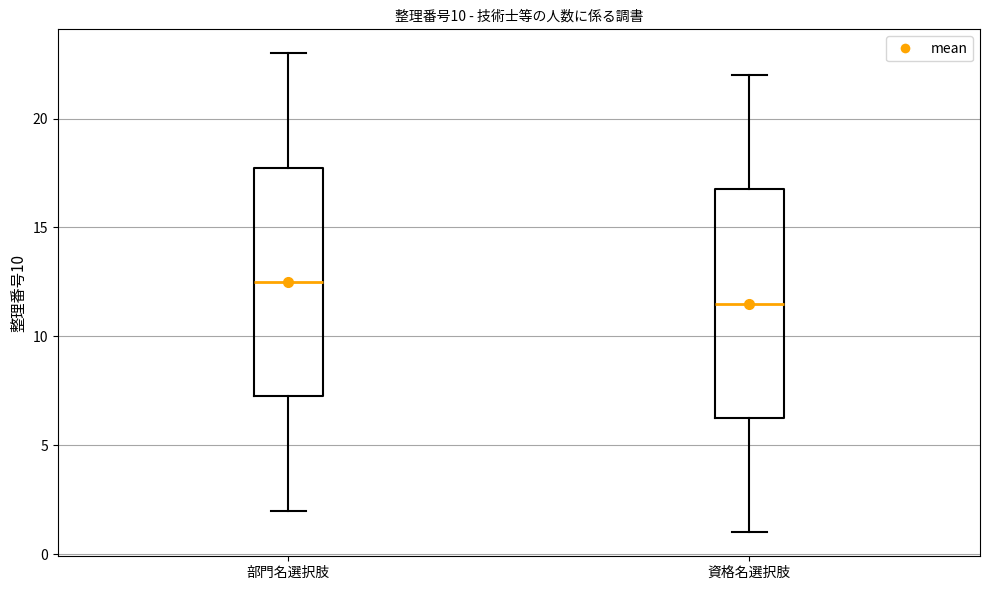

Reading left to right, transcribe this box plot: for each box, give where its median line is, the range the box spans, and where its two whiskers end, as read against the y-axis. The values are not printed on the chart, so give them approximately, as read against the axis.

部門名選択肢: median 12.5, box 7.5 to 18.0, whiskers 2.0 to 23.0
資格名選択肢: median 11.5, box 6.5 to 17.0, whiskers 1.0 to 22.0